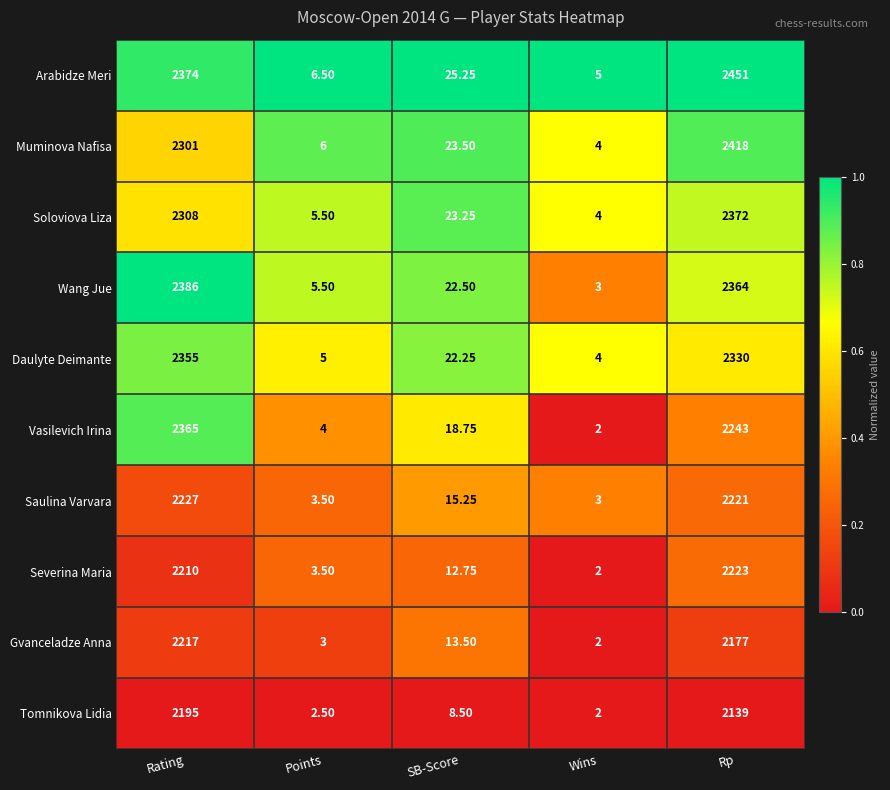

Is the value of Muminova Nafisa at Wins greater than the value of Severina Maria at Rp?

No